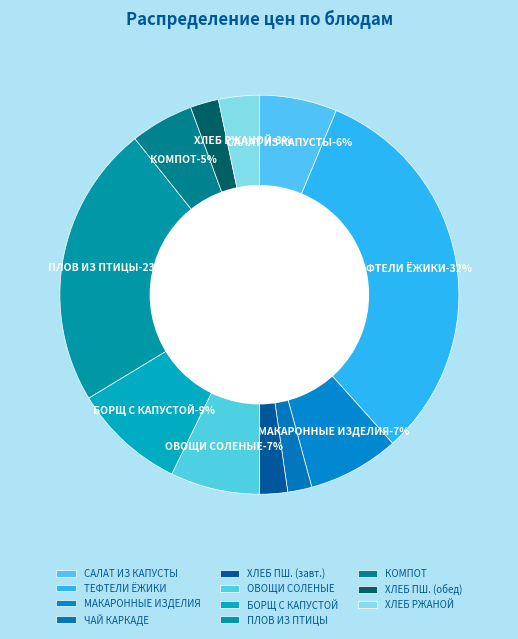

What percentage is the САЛАТ ИЗ КАПУСТЫ И ОГУРЦОВ slice, to the nearest percent?

6%